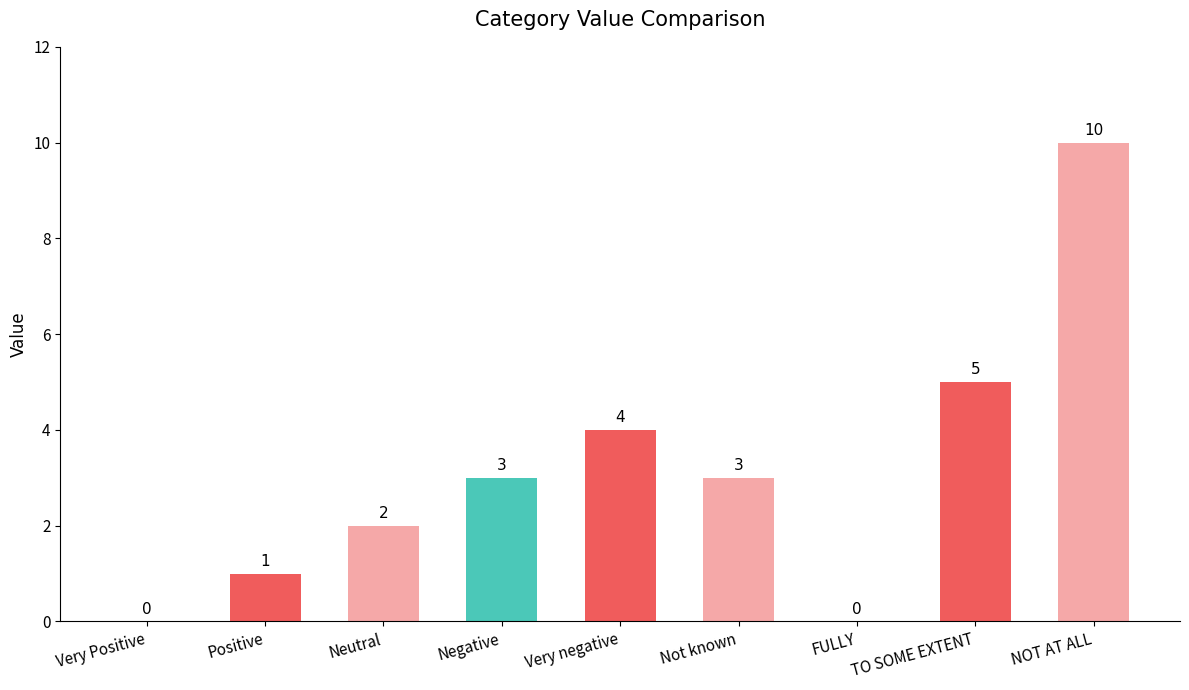

How many positive values are there?

7